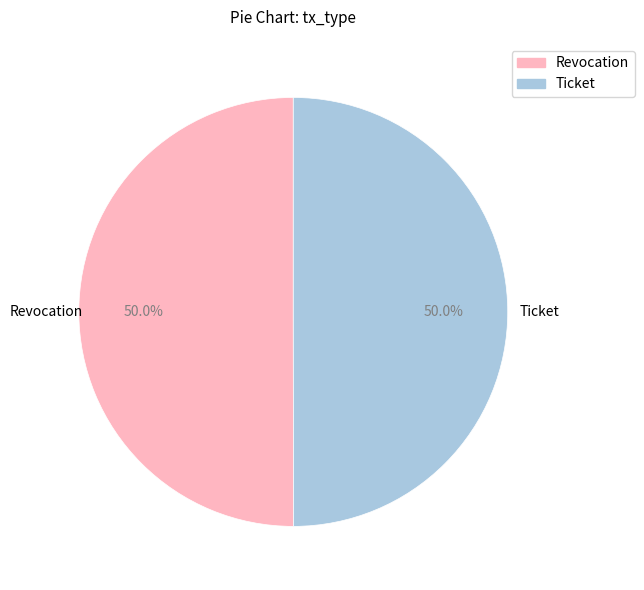

What percentage is the Ticket slice, to the nearest percent?

50%